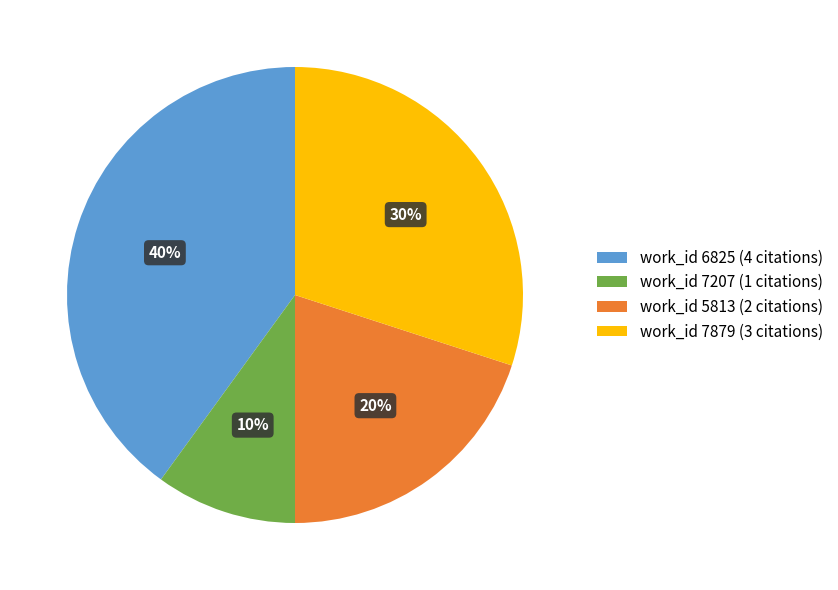

Is there any slice that represents more than half of the pie?

No